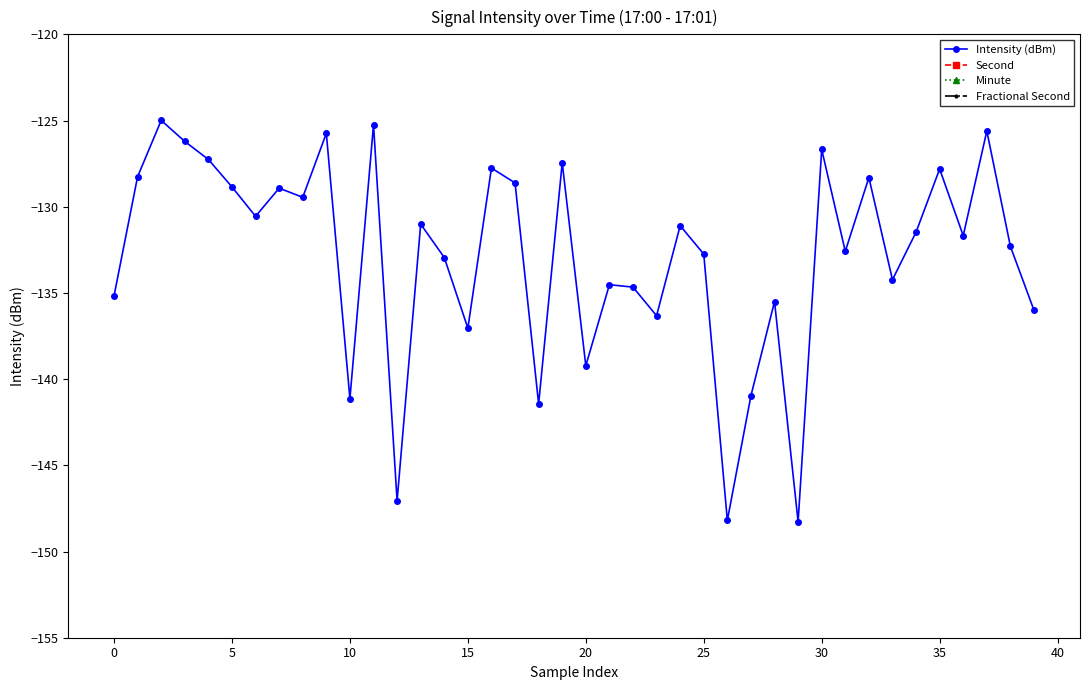

What is the maximum value for Intensity (dBm)?

-125.0